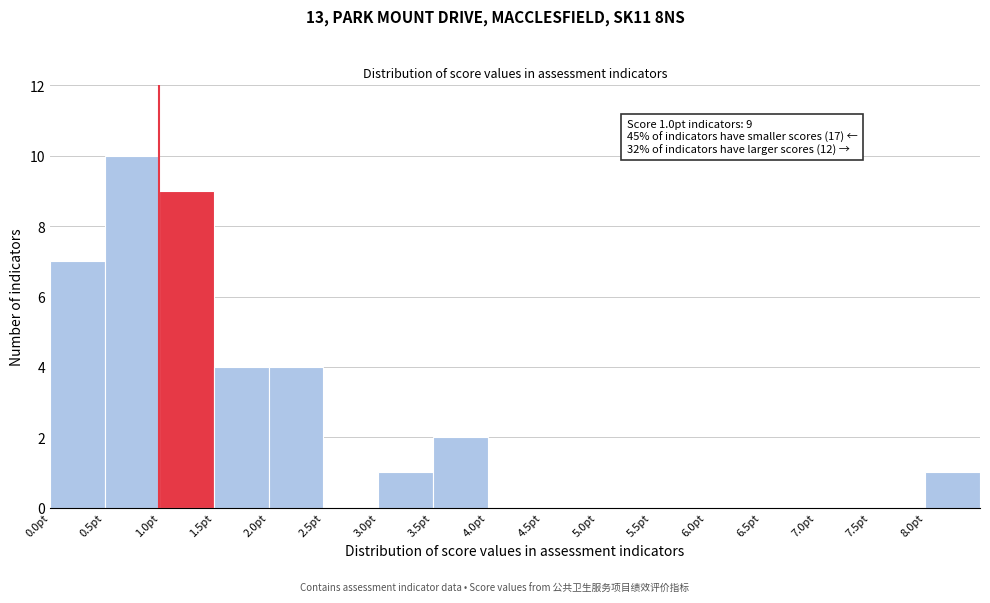

Which range on the x-axis has the tallest bar?

0.5 to 1.0